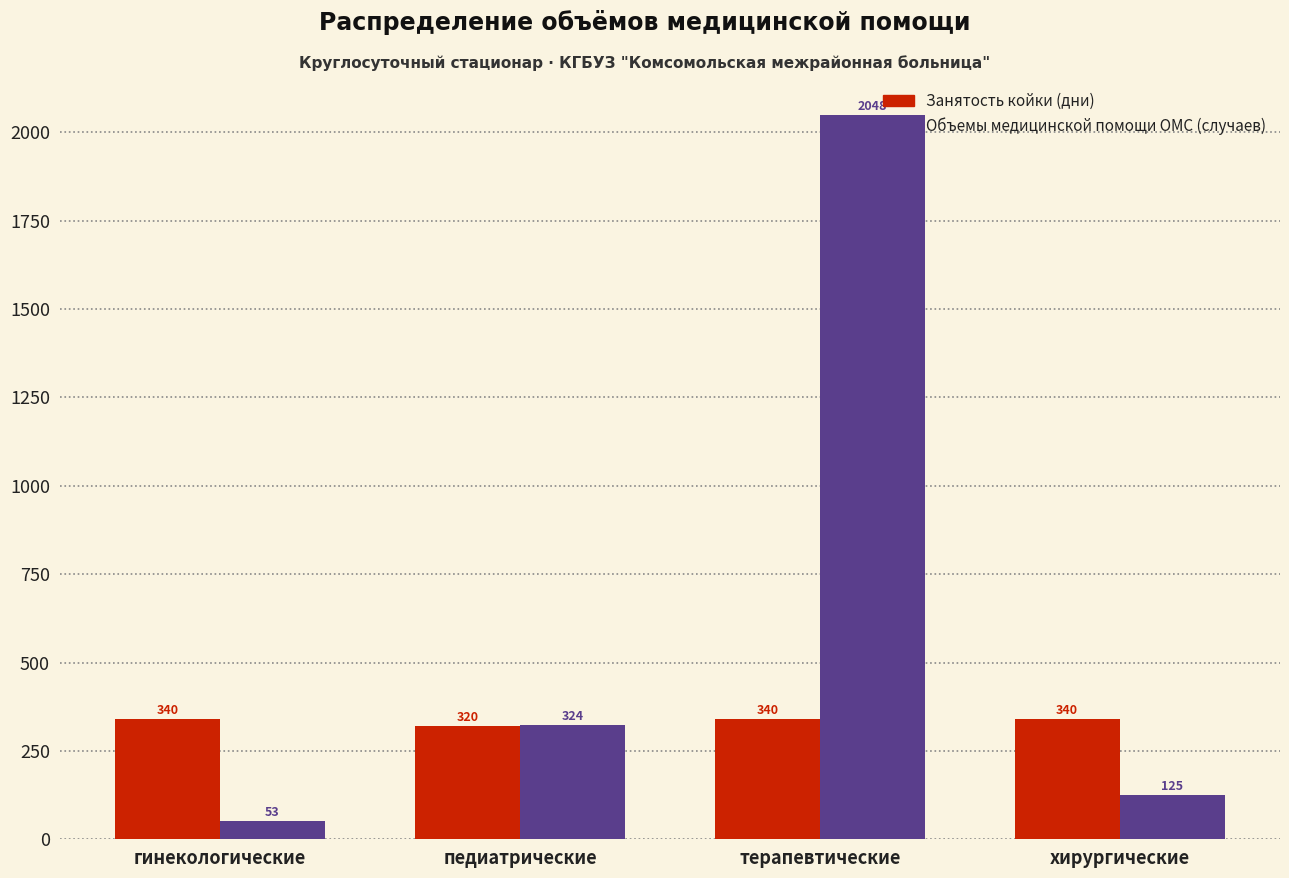

Reading left to right, what are all the values shown in this chart?

Занятость койки (дни): гинекологические=340	педиатрические=320	терапевтические=340	хирургические=340
Объемы медицинской помощи ОМС (случаев): гинекологические=53	педиатрические=324	терапевтические=2048	хирургические=125